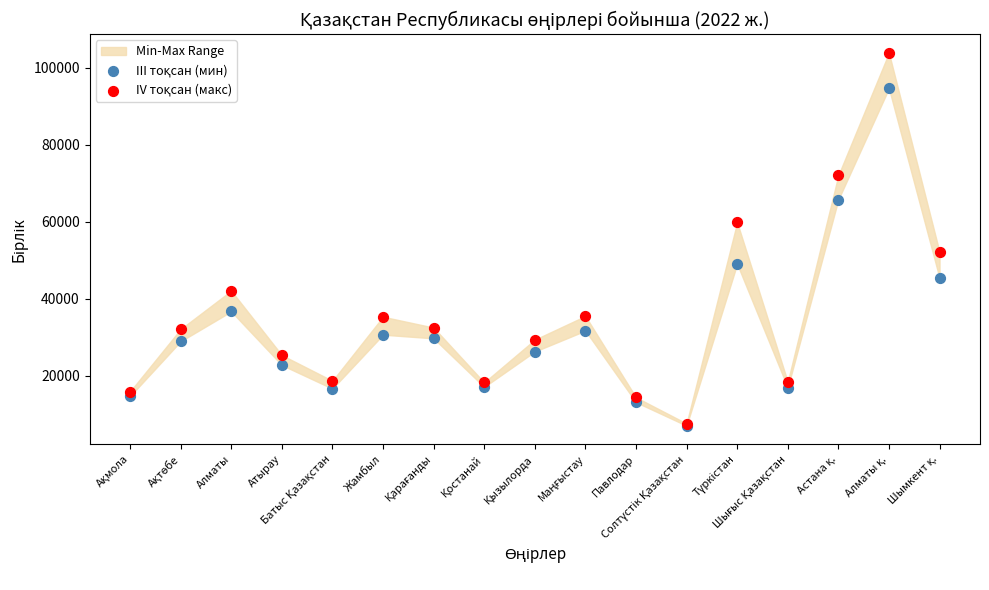

Across all series, what Y value is closest to 55424?

52128